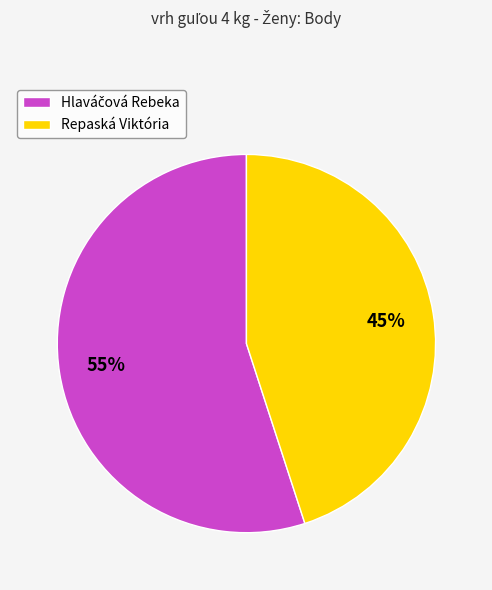

The Repaská Viktória slice represents 52% of the pie. True or false?

False